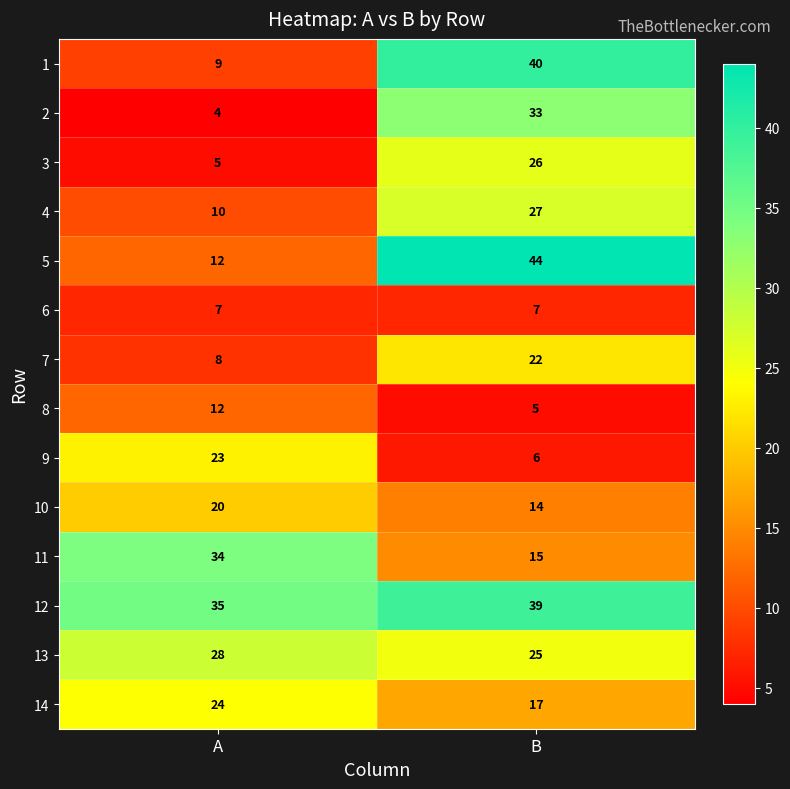

Rank the categories by 10 value from lowest to highest.

B, A